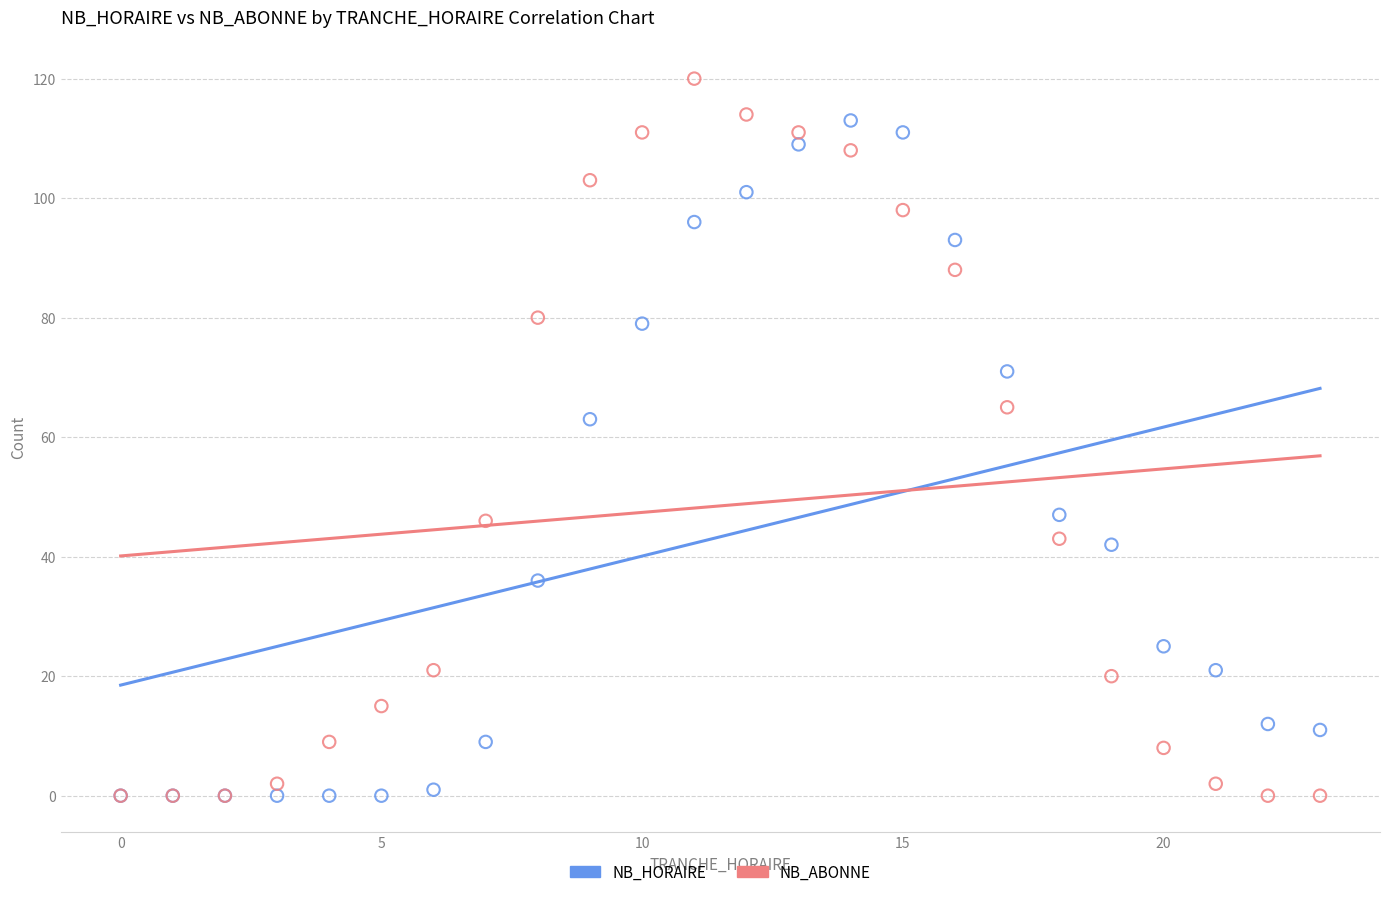

Which series reaches the maximum Y coordinate?

NB_ABONNE